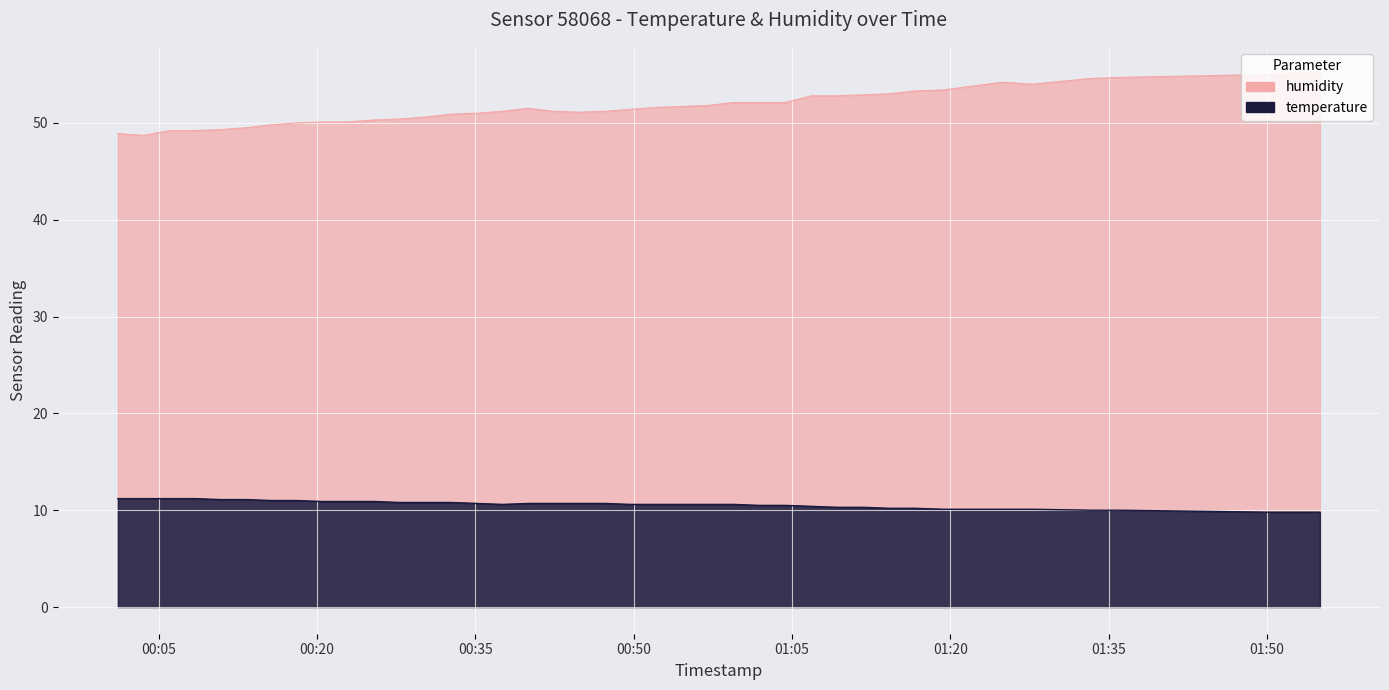

The temperature series shows 9.8 at 2023-05-10T01:55:00. True or false?

True